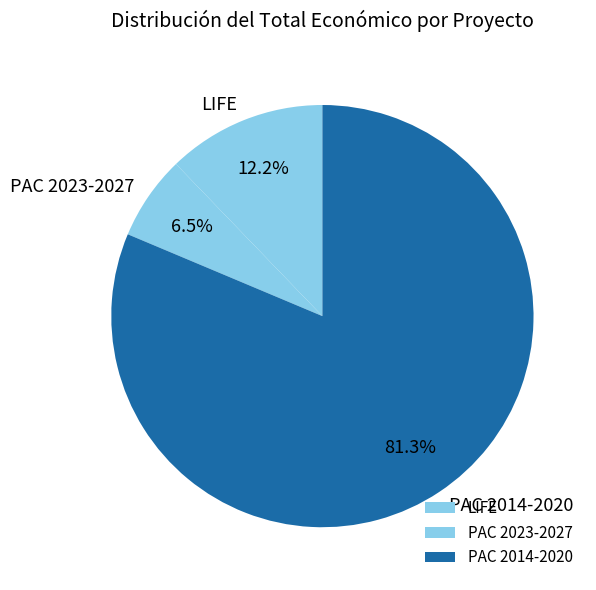

What is the ratio of the value at LIFE to the value at PAC 2023-2027?

1.9